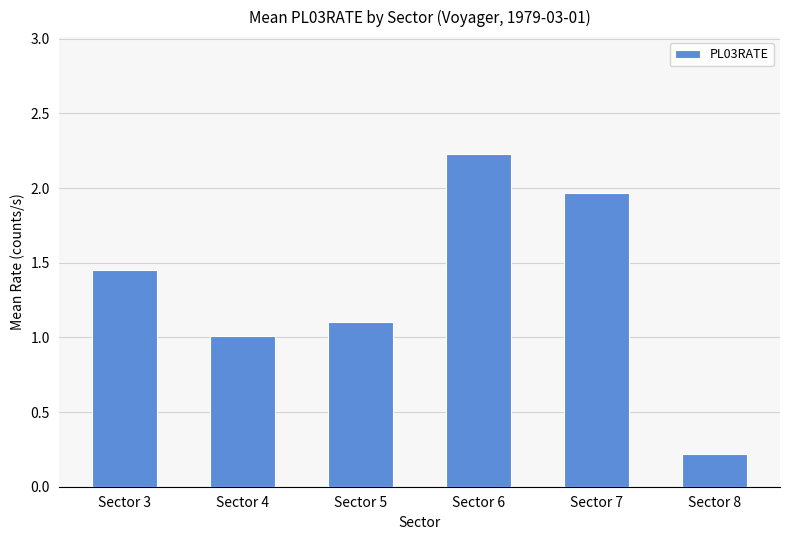

How many data points does each series have?

6